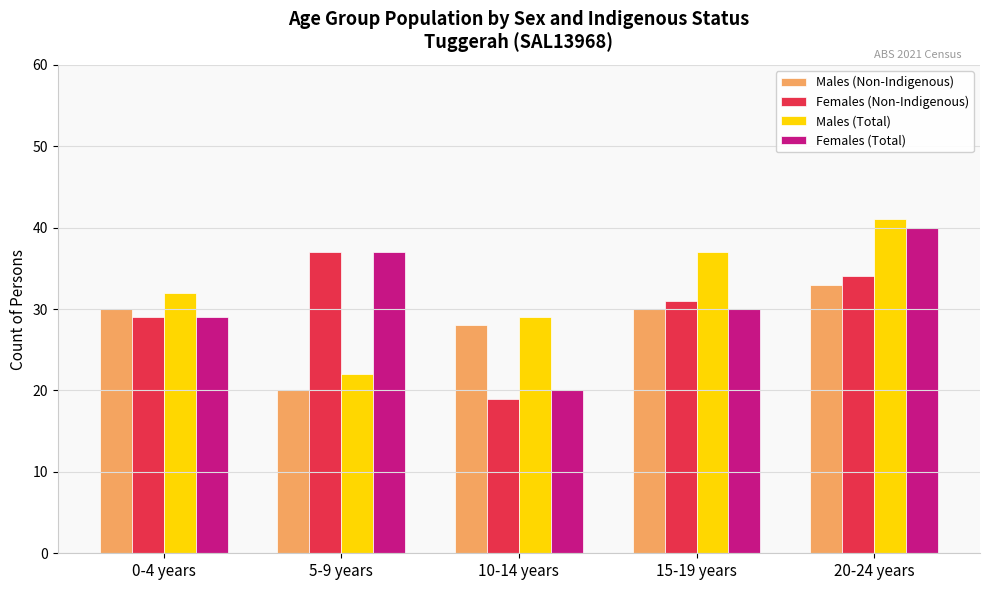

The value of Females (Total) at 15-19 years is 6. True or false?

False